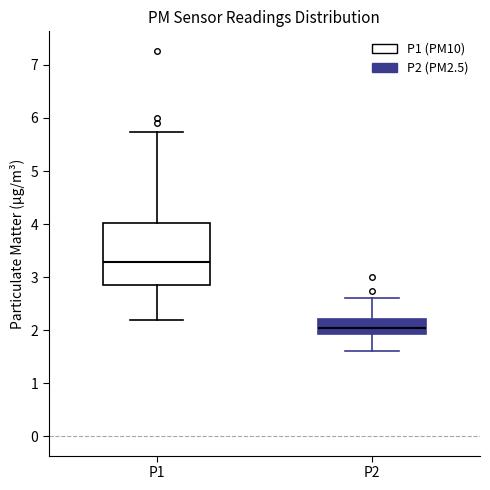

Reading left to right, transcribe this box plot: for each box, give where its median line is, the range the box spans, and where its two whiskers end, as read against the y-axis. The values are not printed on the chart, so give them approximately, as read against the axis.

P1: median 3.3, box 2.9 to 4.0, whiskers 2.2 to 5.7
P2: median 2.1, box 1.9 to 2.2, whiskers 1.6 to 2.6